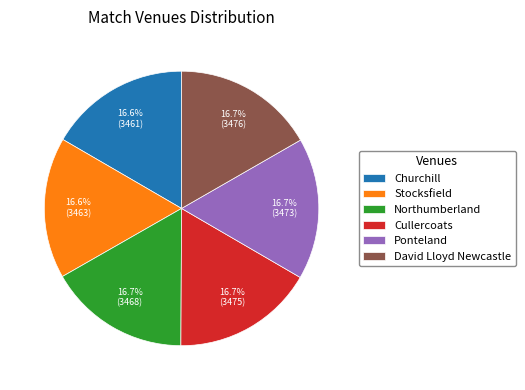

Is it true that Ponteland is 8% of the pie?

False